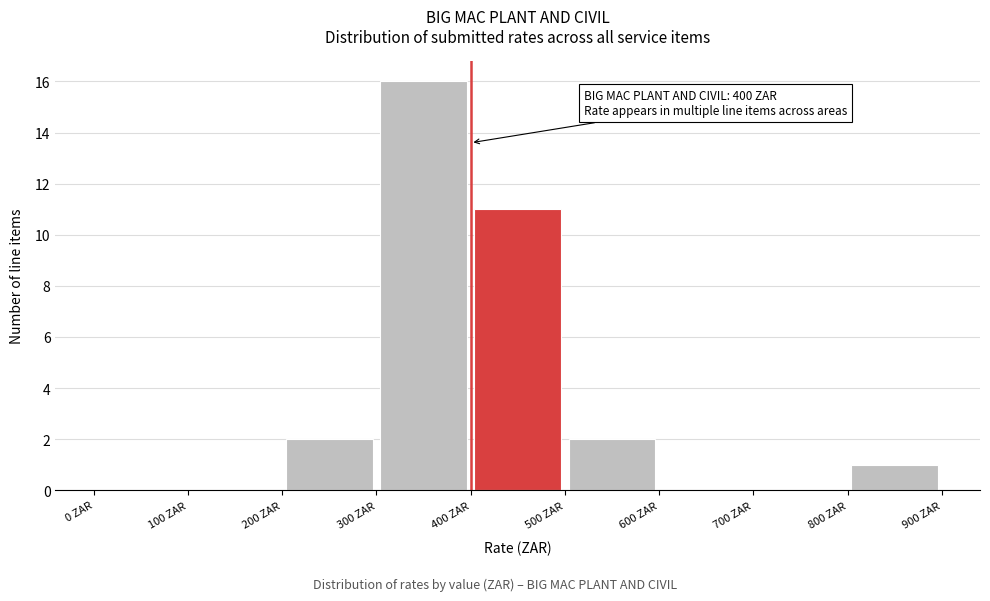

Which range on the x-axis has the tallest bar?

300 to 400